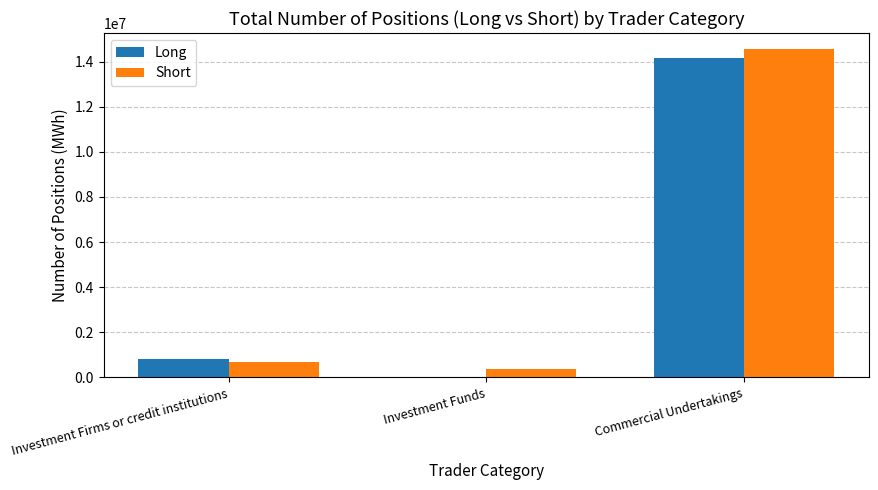

What is the sum of all Short values?

15597528